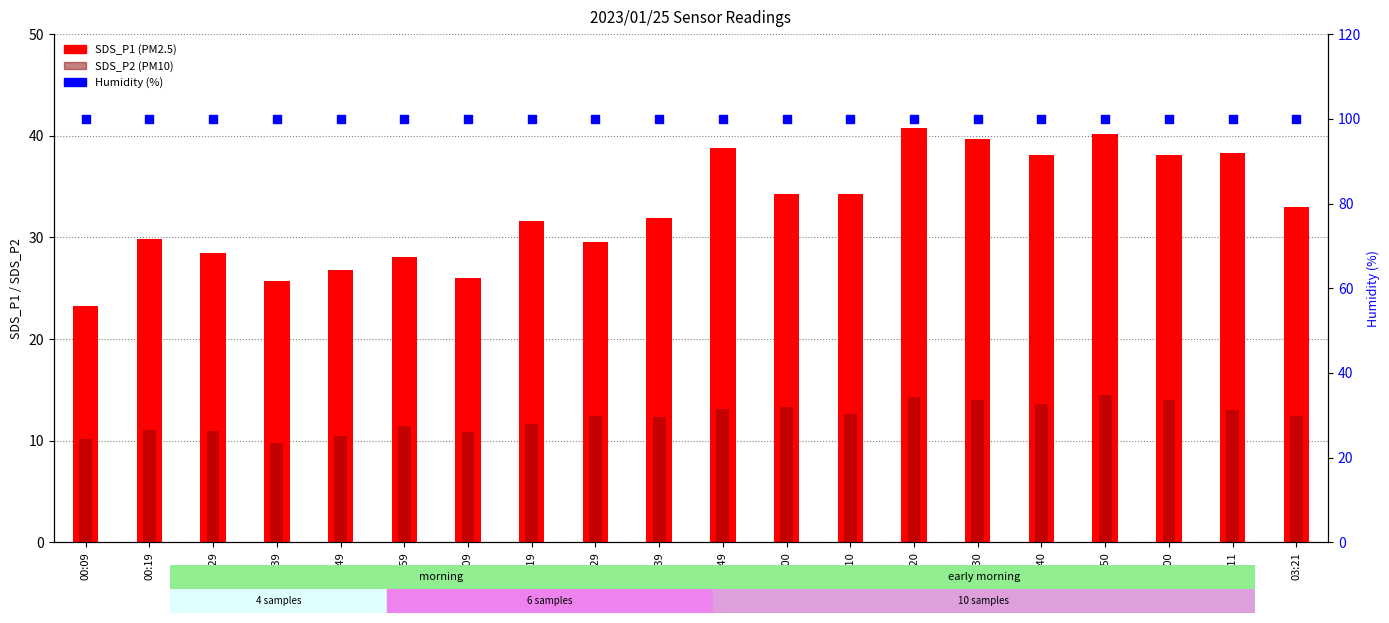

Which series has the widest spread of Y values?

SDS_P1